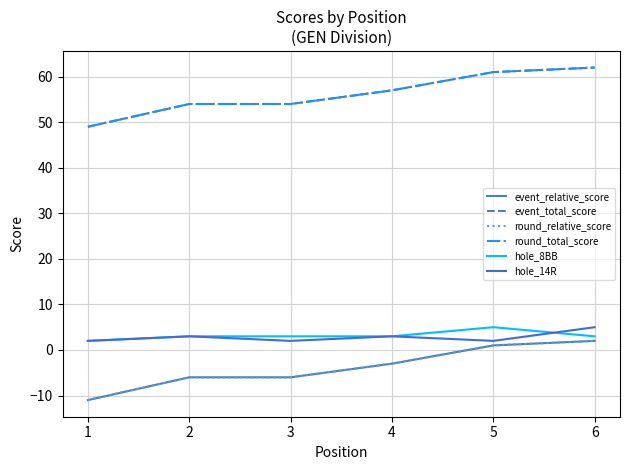

What is the difference between the second highest and second lowest values in the round_total_score series?

7